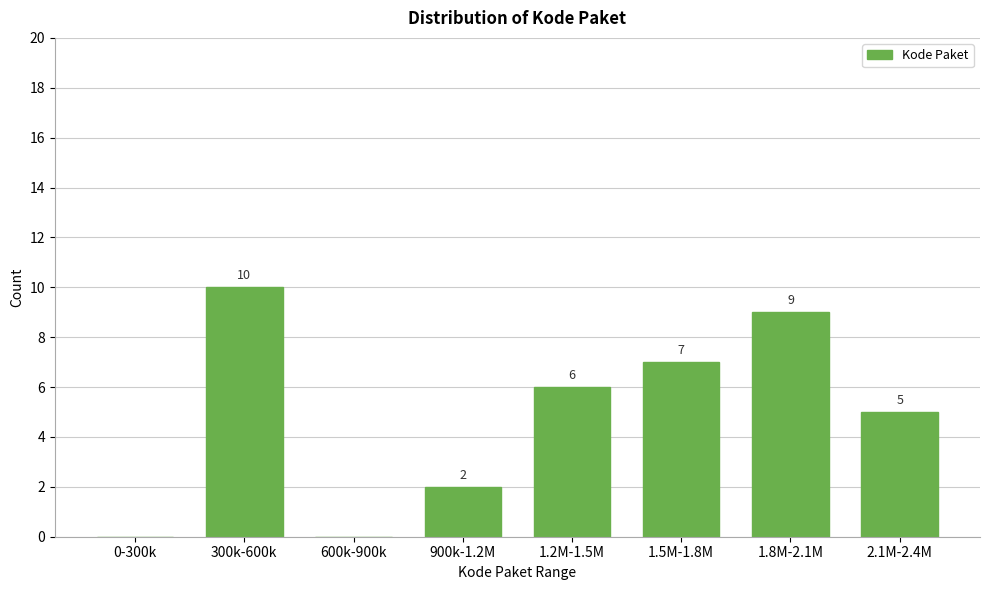

Reading right to left, transcribe all the data shown in this chart.

2.1M-2.4M=5	1.8M-2.1M=9	1.5M-1.8M=7	1.2M-1.5M=6	900k-1.2M=2	600k-900k=0	300k-600k=10	0-300k=0